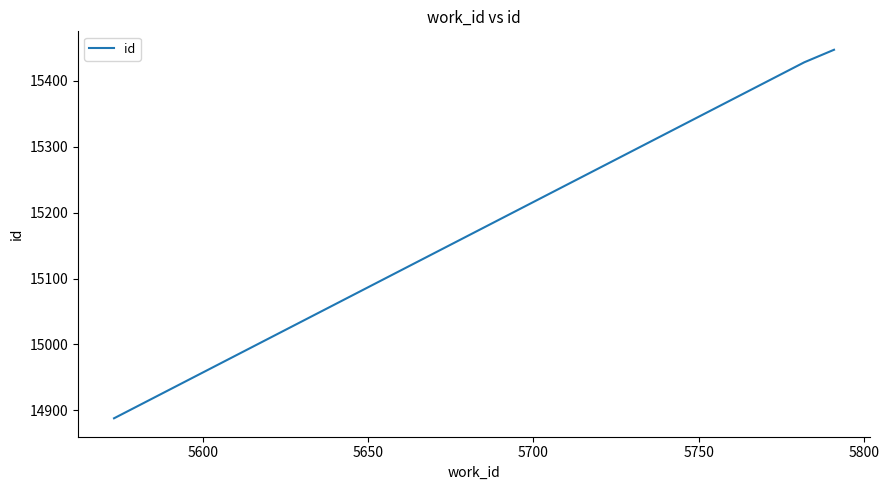

What is the sum of all values?

45763